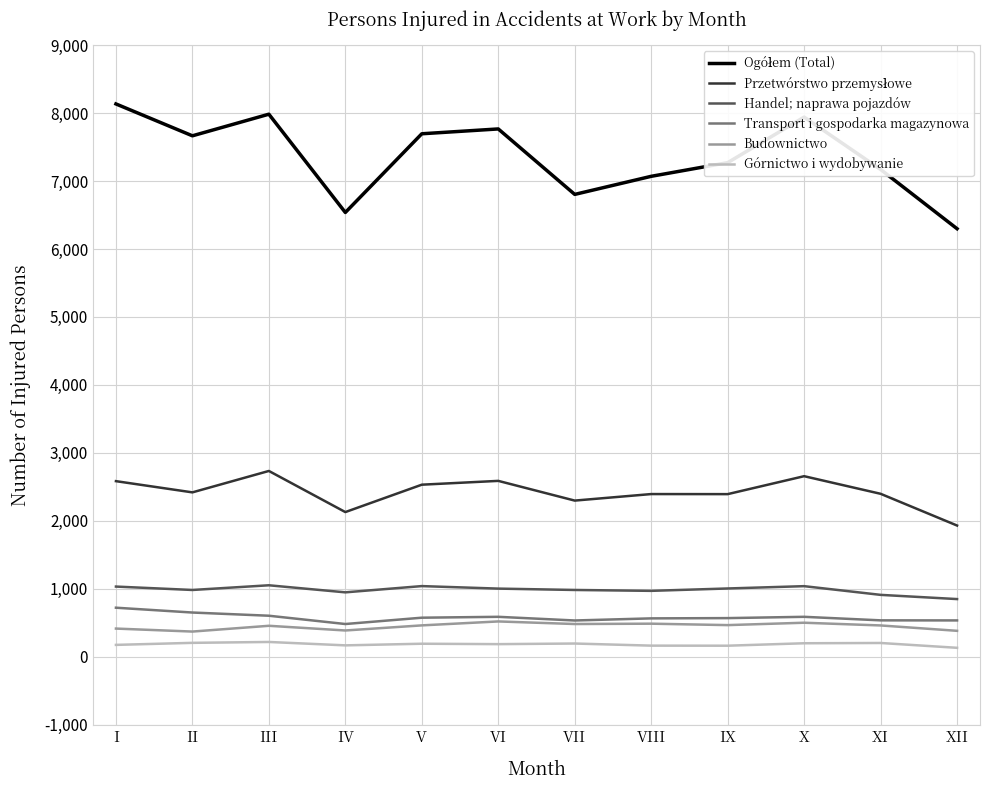

At which label does Handel; naprawa pojazdów first exceed 1003?

I